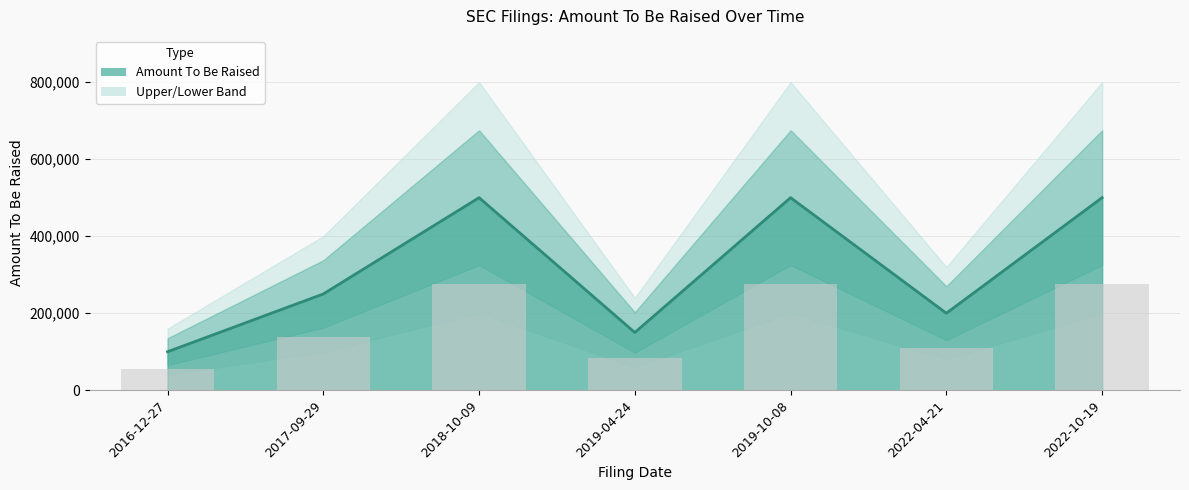

Is it true that the value at 2022-04-21 is 90285?

False